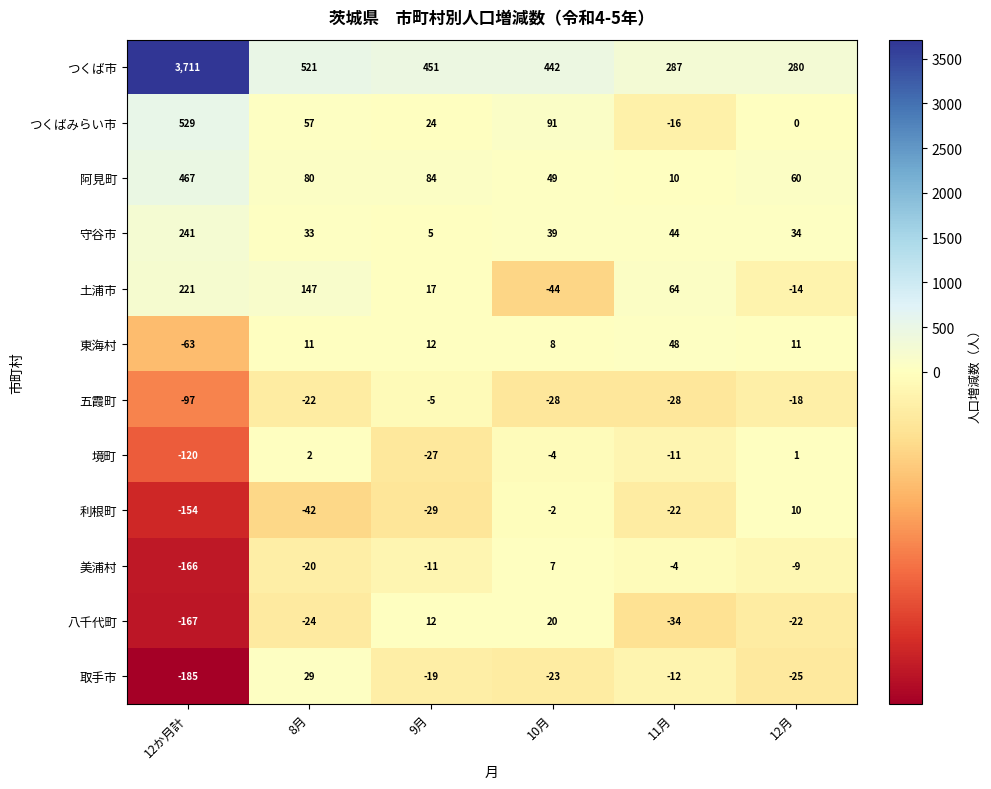

At which category does the chart reach its peak across all series?

12か月計